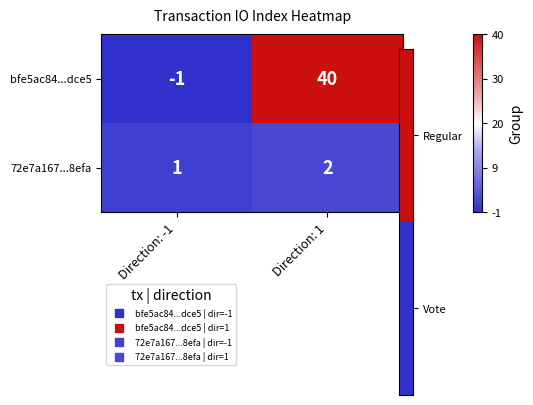

What is the sum of the bfe5ac84...dce5 values at Direction: -1 and Direction: 1?

39